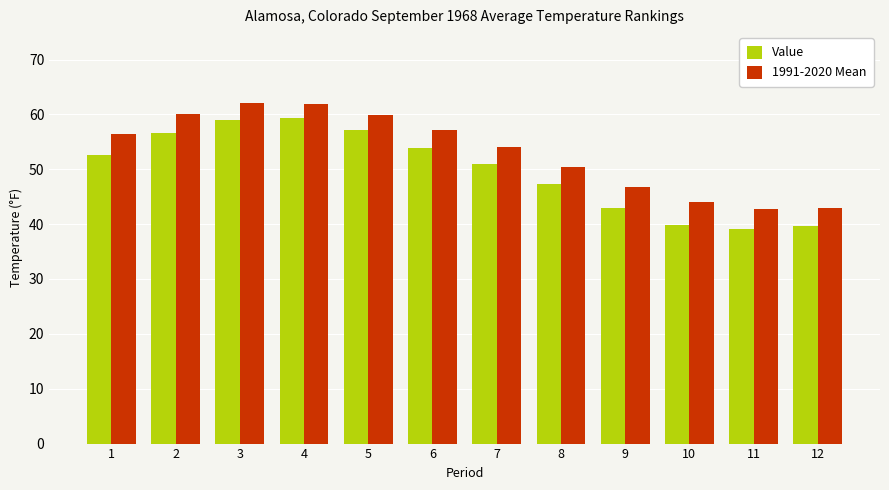

What is the greatest value displayed?

62.1